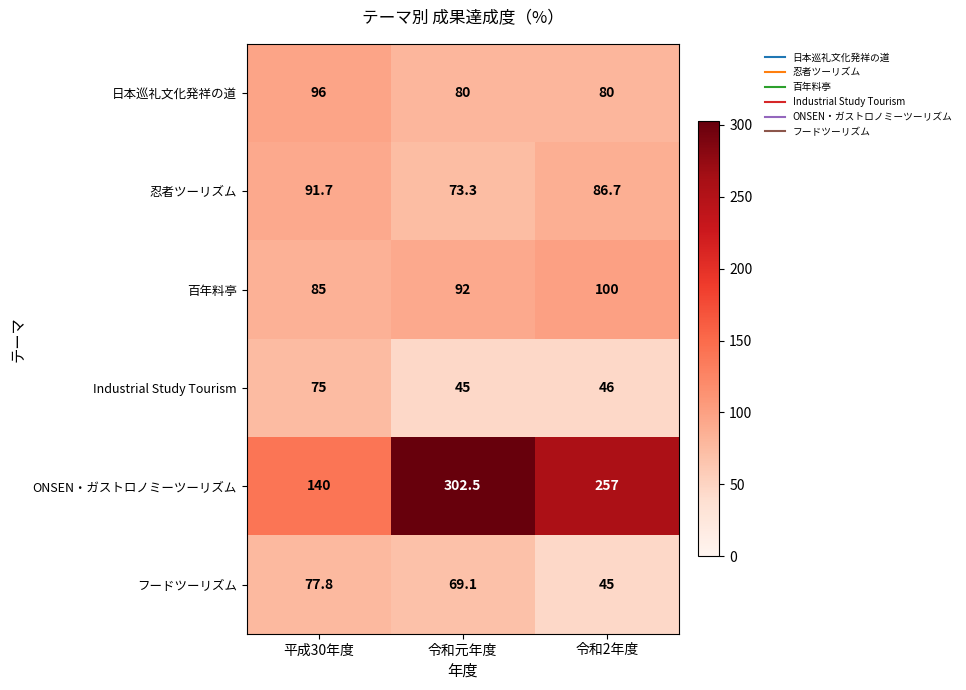

What is the difference between the maximum and minimum values in the 忍者ツーリズム series?

18.4